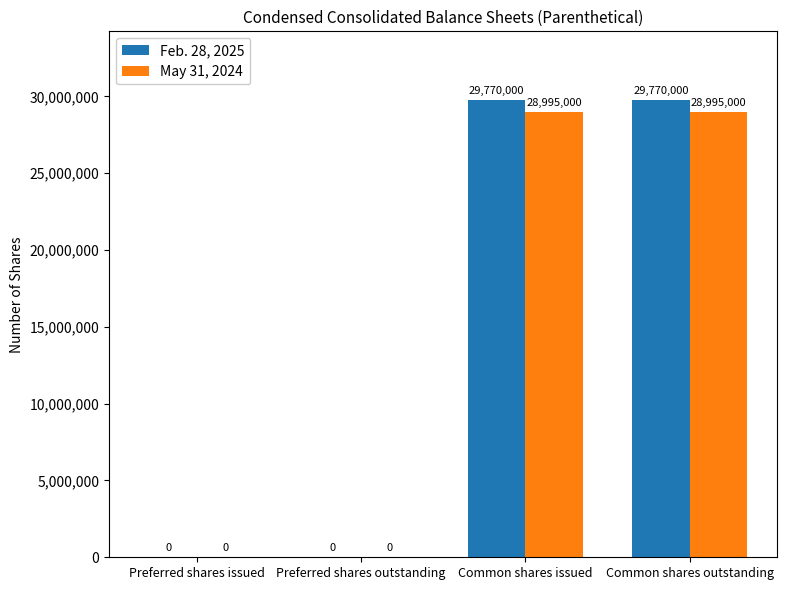

Is it true that May 31, 2024 equals -12788533 at Preferred shares issued?

False